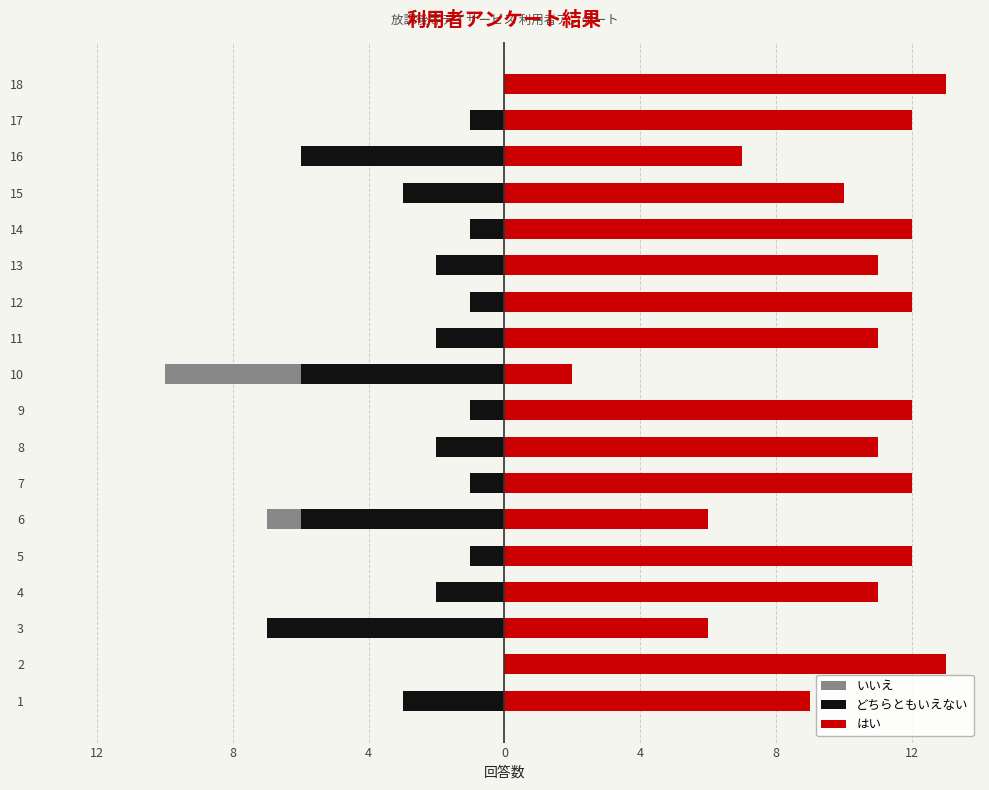

The はい series shows 16 at 5. True or false?

False